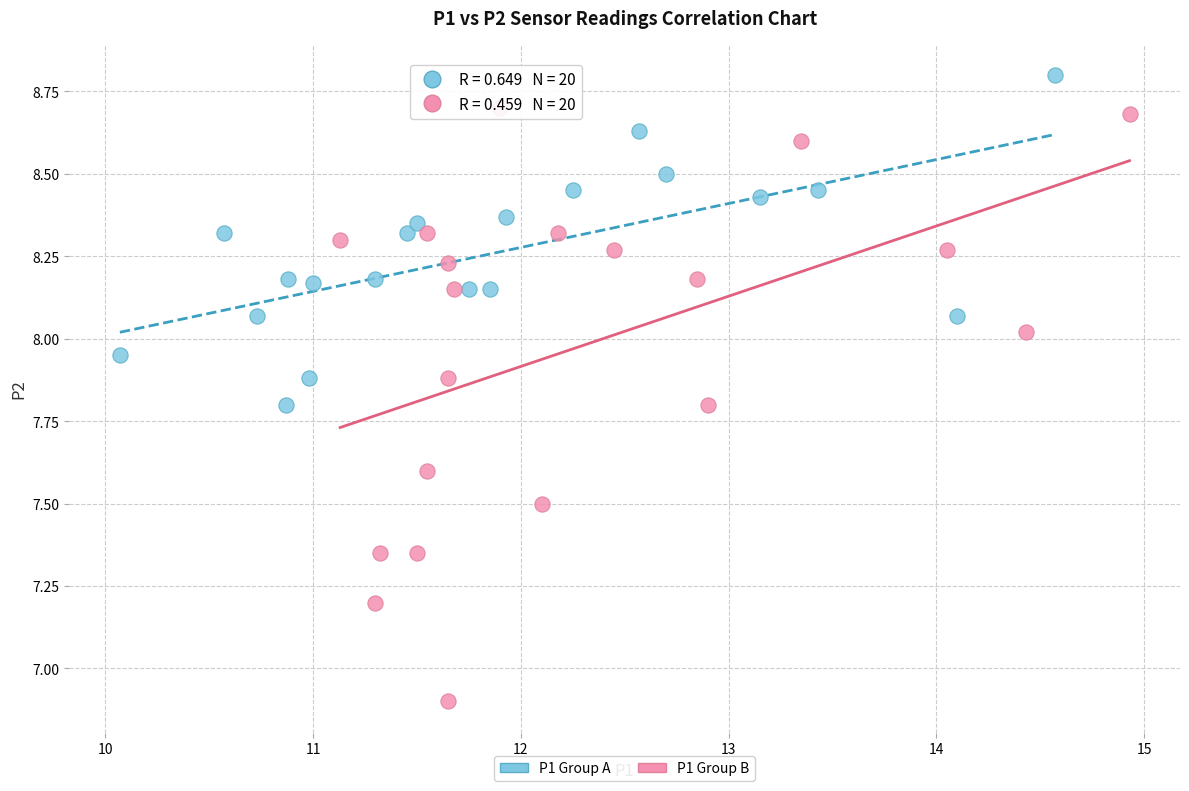

Which series reaches the maximum Y coordinate?

P1 Group A